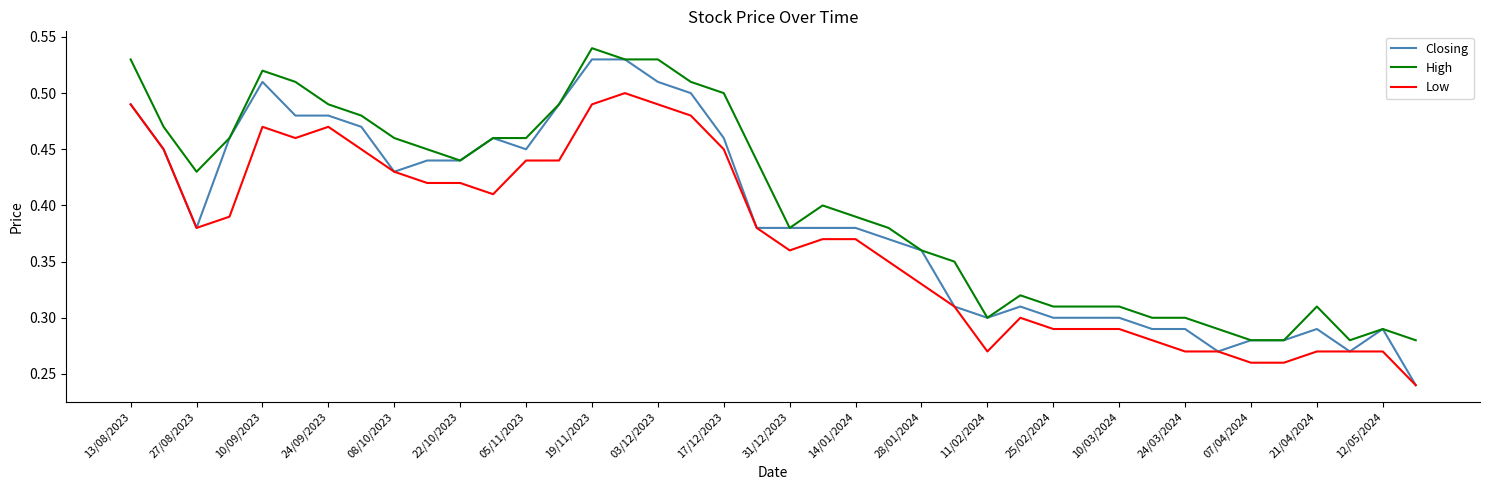

True or false: High and Low cross at least once.

False